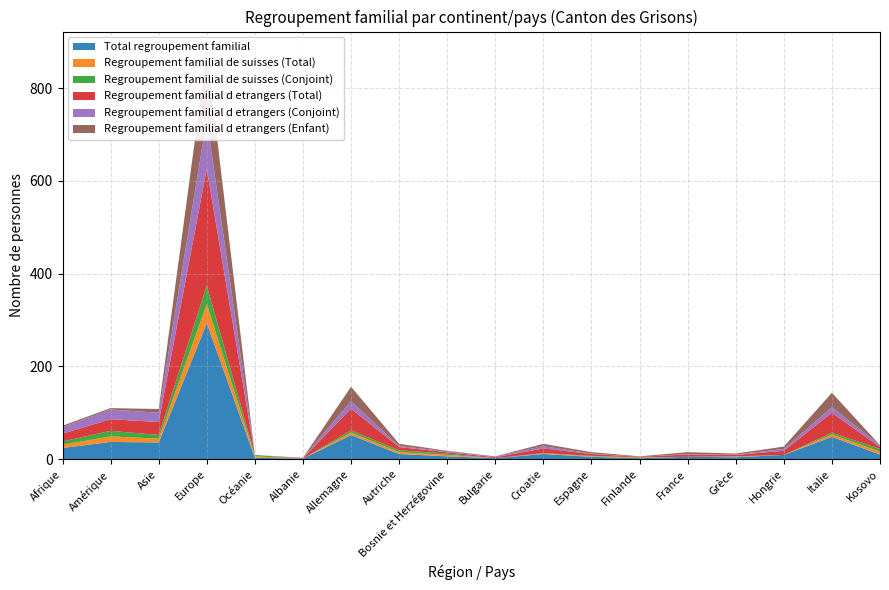

Reading left to right, list all the values displayed in this chart.

Total regroupement familial: 24	37	36	293	3	1	52	11	6	2	11	5	2	5	4	9	48	10
Regroupement familial de suisses (Total): 7	12	8	41	3	0	5	4	3	0	1	1	1	0	1	0	5	6
Regroupement familial de suisses (Conjoint): 7	12	8	40	3	0	5	4	3	0	1	1	1	0	1	0	4	6
Regroupement familial d etrangers (Total): 17	25	28	252	0	1	47	7	3	2	10	4	1	5	3	9	43	4
Regroupement familial d etrangers (Conjoint): 14	21	20	107	0	1	16	2	2	2	5	1	0	1	1	4	12	4
Regroupement familial d etrangers (Enfant): 3	3	8	145	0	0	31	5	1	0	5	3	1	4	2	5	31	0